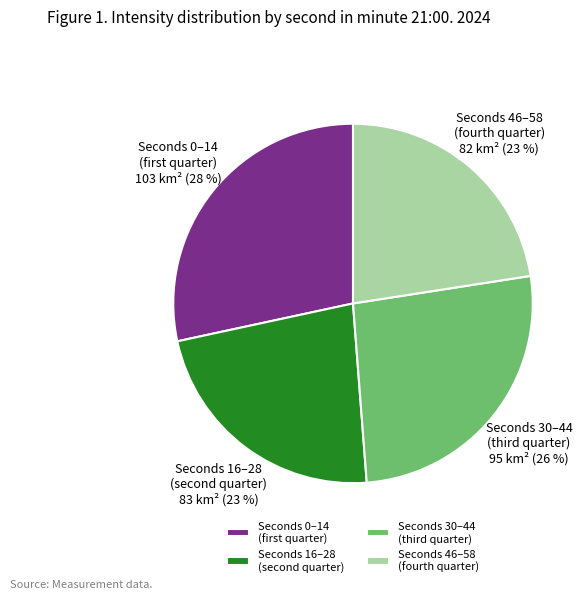

Is there a majority slice in this chart?

No